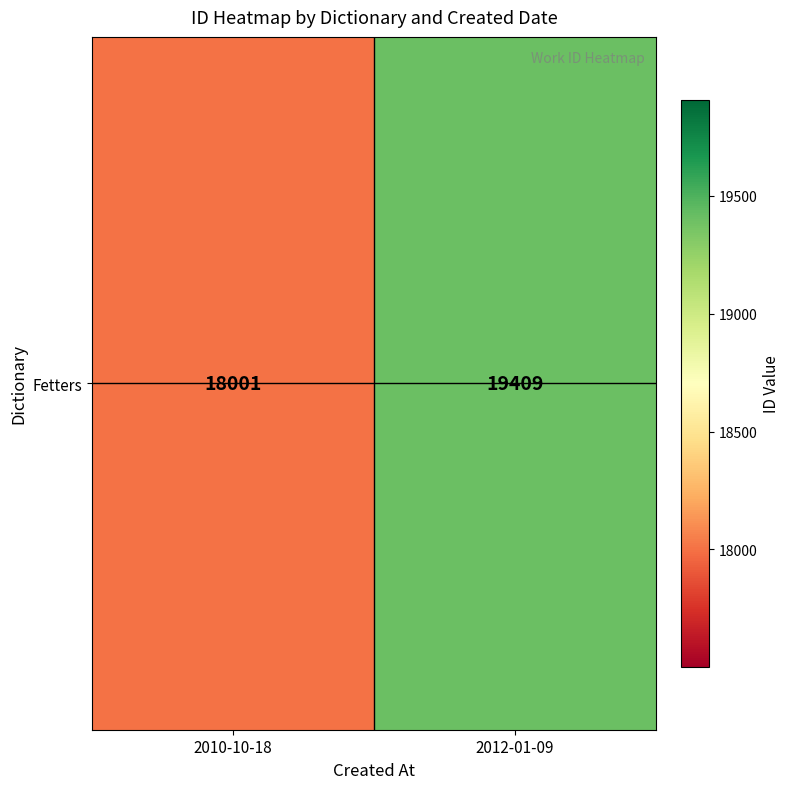

True or false: the data shows 18001 at 2010-10-18.

True